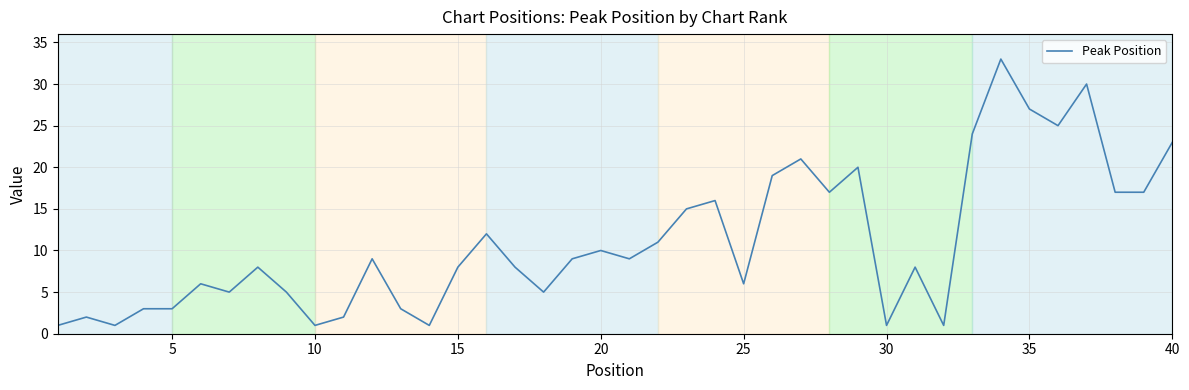

What is the maximum value shown in the chart?

33